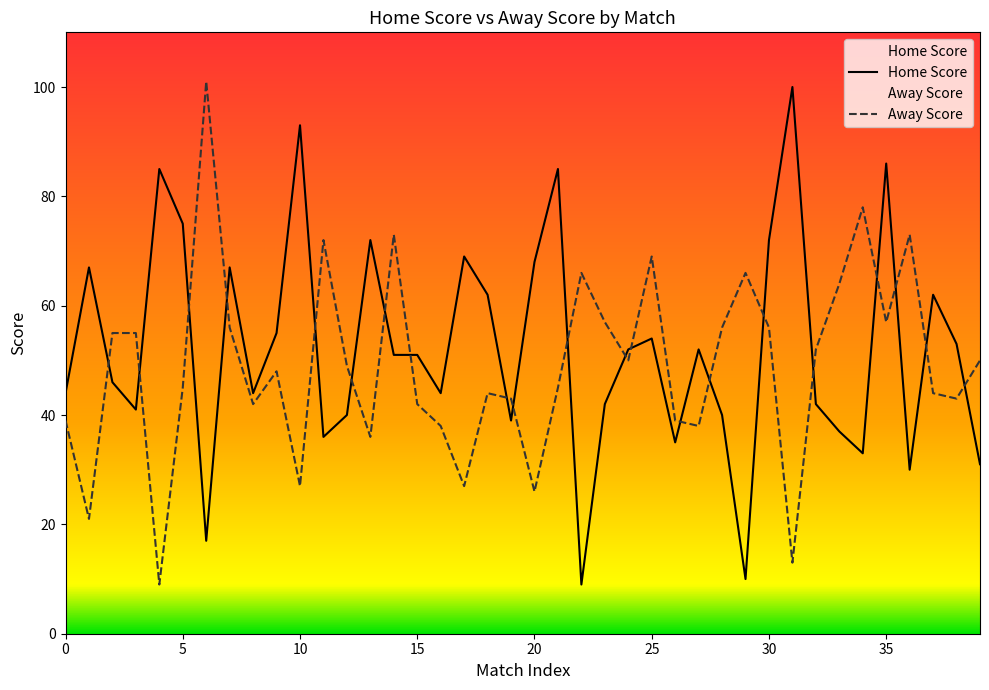

True or false: Away Score has a value of 78 at 11.

True